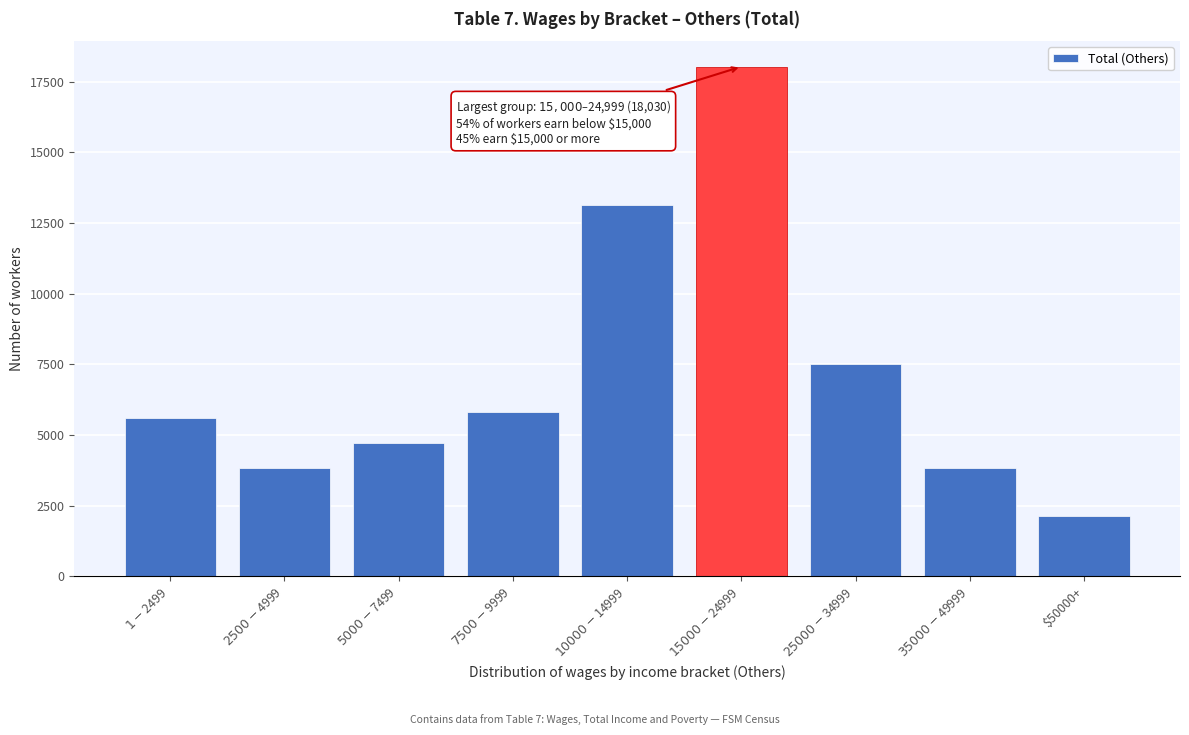

What is the maximum value shown in the chart?

18030